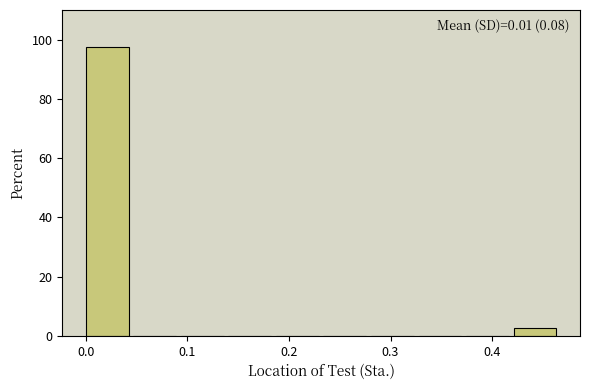

Which range on the x-axis has the tallest bar?

0.00 to 0.05